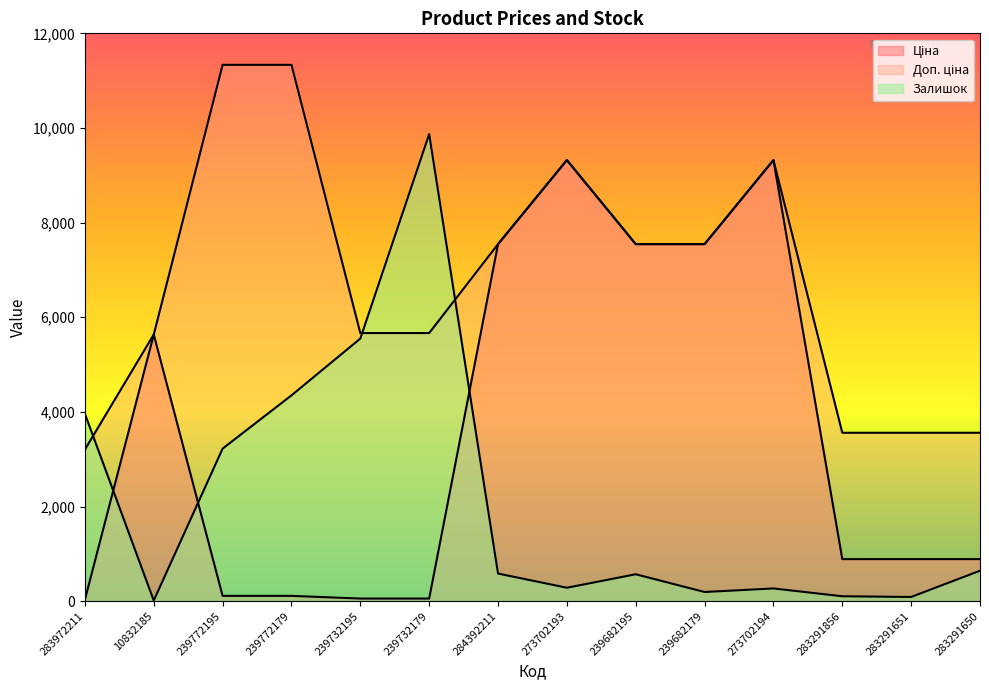

Which series has the widest spread of values?

Залишок